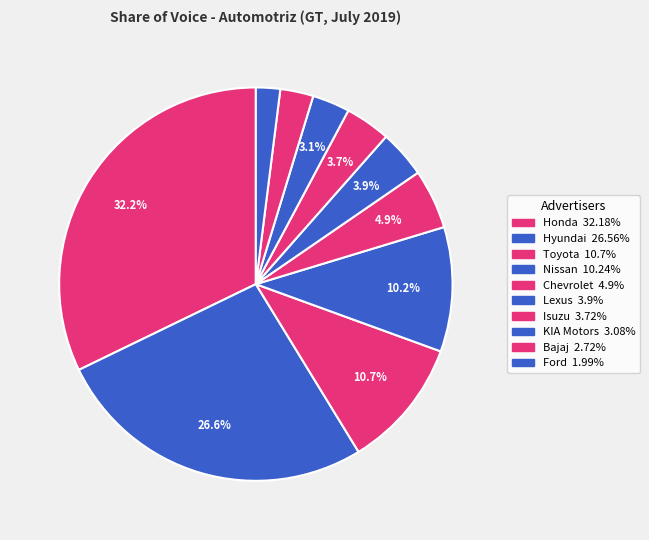

Does KIA Motors account for over 50% of the chart?

No